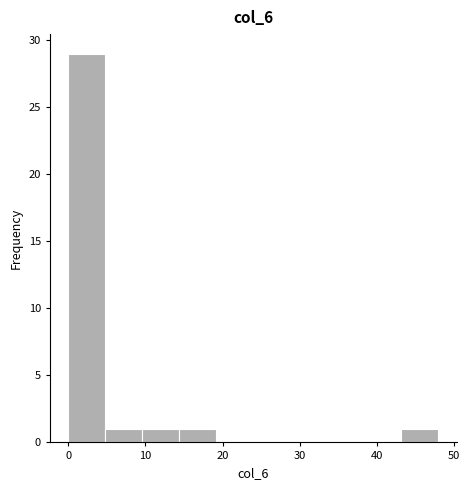

Reading left to right, transcribe this chart: for each bar, give the range it covers on the x-axis and its height. Neither the bar edges nor the heights are printed on the chart, so give them approximately, as read against the axes.

0.0 to 4.8: 29
4.8 to 9.6: 1
9.6 to 14.4: 1
14.4 to 19.2: 1
19.2 to 24.0: 0
24.0 to 28.8: 0
28.8 to 33.6: 0
33.6 to 38.4: 0
38.4 to 43.2: 0
43.2 to 48.0: 1